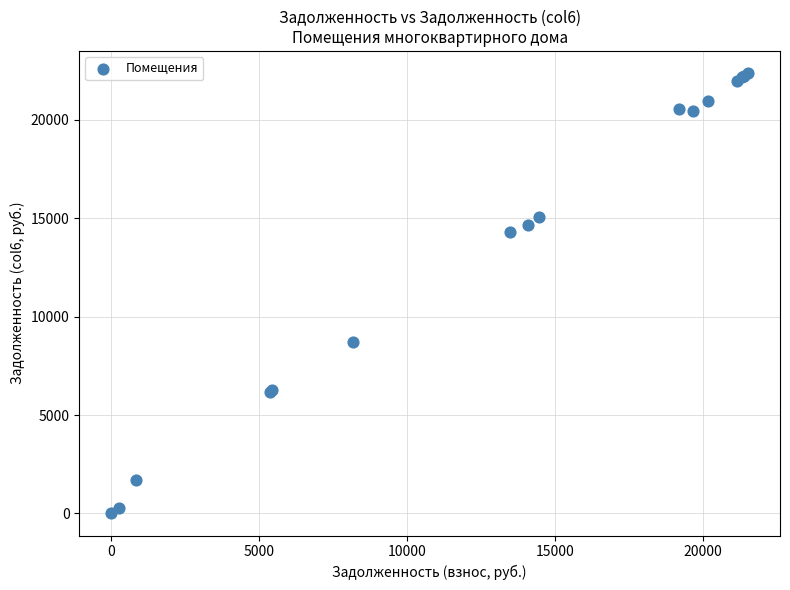

What Y value in the scatter plot is closest to 11191?

8738.2